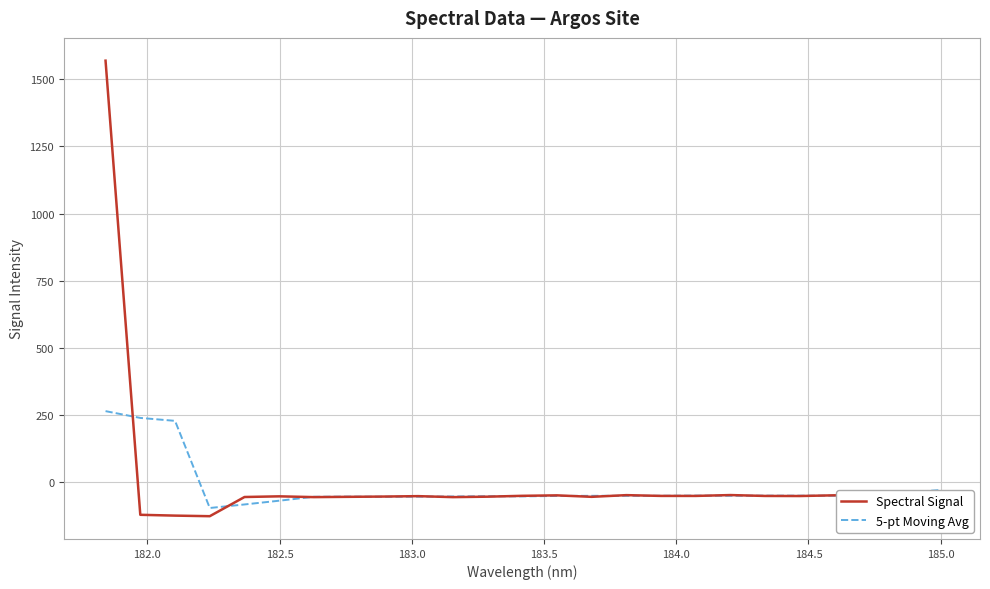

Which series has the largest range (max minus min)?

Spectral Signal